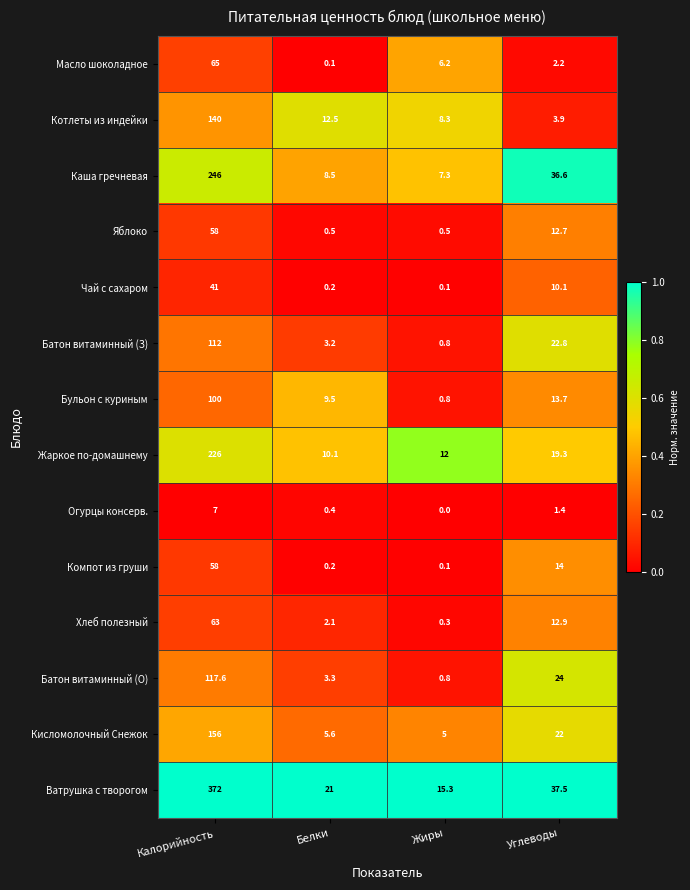

What is the minimum value for Бульон с куриным?

0.8